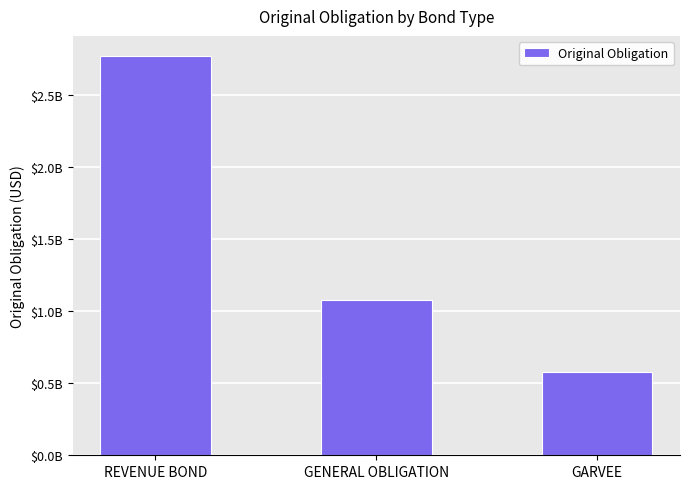

Reading right to left, extract all data points from this chart.

575000000.0	1075275000.0	2774230581.8